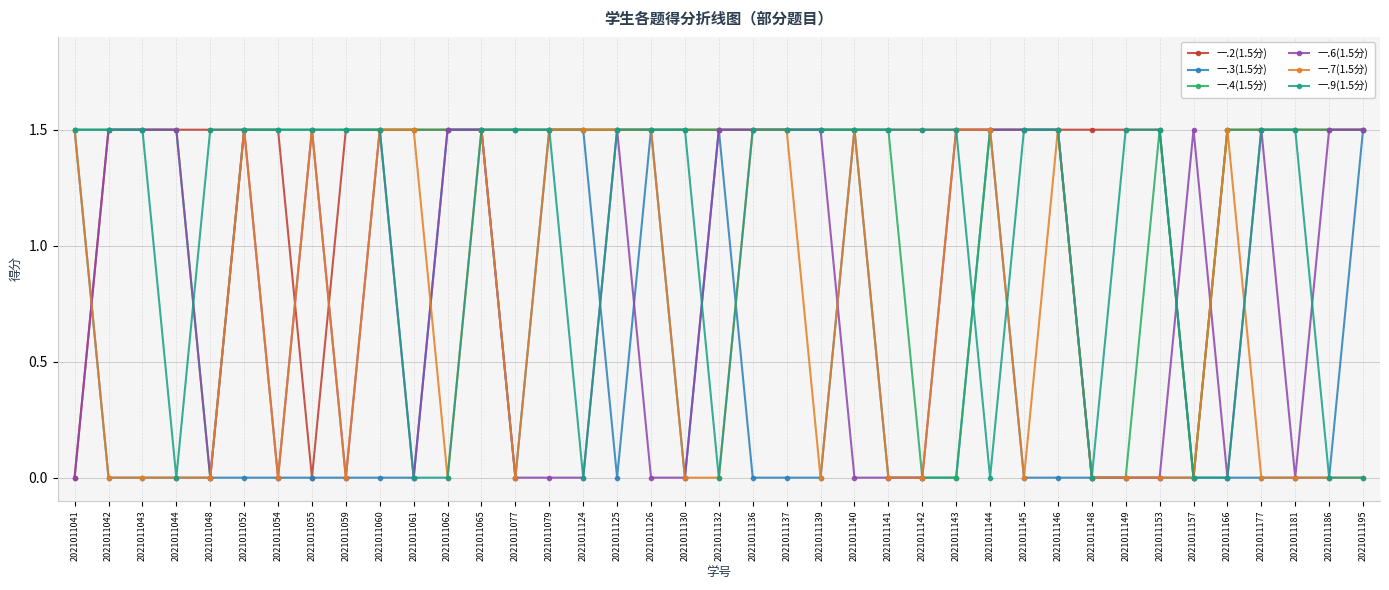

Reading left to right, transcribe all the data shown in this chart.

一.2(1.5分): 2021011041=0.0	2021011042=1.5	2021011043=1.5	2021011044=1.5	2021011048=1.5	2021011052=1.5	2021011054=1.5	2021011055=0.0	2021011059=1.5	2021011060=1.5	2021011061=1.5	2021011062=1.5	2021011065=1.5	2021011077=1.5	2021011079=1.5	2021011124=1.5	2021011125=1.5	2021011126=1.5	2021011130=1.5	2021011132=1.5	2021011136=1.5	2021011137=1.5	2021011139=1.5	2021011140=1.5	2021011141=1.5	2021011142=1.5	2021011143=1.5	2021011144=1.5	2021011145=1.5	2021011146=1.5	2021011148=1.5	2021011149=1.5	2021011153=1.5	2021011157=0.0	2021011166=1.5	2021011177=1.5	2021011181=1.5	2021011186=1.5	2021011195=1.5
一.3(1.5分): 2021011041=1.5	2021011042=0.0	2021011043=0.0	2021011044=0.0	2021011048=0.0	2021011052=0.0	2021011054=0.0	2021011055=0.0	2021011059=0.0	2021011060=0.0	2021011061=0.0	2021011062=1.5	2021011065=1.5	2021011077=0.0	2021011079=1.5	2021011124=1.5	2021011125=0.0	2021011126=1.5	2021011130=0.0	2021011132=1.5	2021011136=0.0	2021011137=0.0	2021011139=0.0	2021011140=1.5	2021011141=0.0	2021011142=0.0	2021011143=0.0	2021011144=1.5	2021011145=0.0	2021011146=0.0	2021011148=0.0	2021011149=0.0	2021011153=0.0	2021011157=0.0	2021011166=0.0	2021011177=0.0	2021011181=0.0	2021011186=0.0	2021011195=1.5
一.4(1.5分): 2021011041=1.5	2021011042=1.5	2021011043=1.5	2021011044=1.5	2021011048=0.0	2021011052=1.5	2021011054=1.5	2021011055=1.5	2021011059=1.5	2021011060=1.5	2021011061=1.5	2021011062=1.5	2021011065=1.5	2021011077=1.5	2021011079=1.5	2021011124=1.5	2021011125=1.5	2021011126=1.5	2021011130=1.5	2021011132=1.5	2021011136=1.5	2021011137=1.5	2021011139=1.5	2021011140=1.5	2021011141=1.5	2021011142=0.0	2021011143=0.0	2021011144=1.5	2021011145=1.5	2021011146=1.5	2021011148=0.0	2021011149=0.0	2021011153=1.5	2021011157=0.0	2021011166=1.5	2021011177=1.5	2021011181=1.5	2021011186=1.5	2021011195=1.5
一.6(1.5分): 2021011041=0.0	2021011042=1.5	2021011043=1.5	2021011044=1.5	2021011048=0.0	2021011052=1.5	2021011054=0.0	2021011055=1.5	2021011059=0.0	2021011060=1.5	2021011061=0.0	2021011062=1.5	2021011065=1.5	2021011077=0.0	2021011079=0.0	2021011124=0.0	2021011125=1.5	2021011126=0.0	2021011130=0.0	2021011132=1.5	2021011136=1.5	2021011137=1.5	2021011139=1.5	2021011140=0.0	2021011141=0.0	2021011142=0.0	2021011143=1.5	2021011144=1.5	2021011145=1.5	2021011146=1.5	2021011148=0.0	2021011149=0.0	2021011153=0.0	2021011157=1.5	2021011166=0.0	2021011177=1.5	2021011181=0.0	2021011186=1.5	2021011195=1.5
一.7(1.5分): 2021011041=1.5	2021011042=0.0	2021011043=0.0	2021011044=0.0	2021011048=0.0	2021011052=1.5	2021011054=0.0	2021011055=1.5	2021011059=0.0	2021011060=1.5	2021011061=1.5	2021011062=0.0	2021011065=1.5	2021011077=0.0	2021011079=1.5	2021011124=1.5	2021011125=1.5	2021011126=1.5	2021011130=0.0	2021011132=0.0	2021011136=1.5	2021011137=1.5	2021011139=0.0	2021011140=1.5	2021011141=0.0	2021011142=0.0	2021011143=1.5	2021011144=1.5	2021011145=0.0	2021011146=1.5	2021011148=0.0	2021011149=0.0	2021011153=0.0	2021011157=0.0	2021011166=1.5	2021011177=0.0	2021011181=0.0	2021011186=0.0	2021011195=0.0
一.9(1.5分): 2021011041=1.5	2021011042=1.5	2021011043=1.5	2021011044=0.0	2021011048=1.5	2021011052=1.5	2021011054=1.5	2021011055=1.5	2021011059=1.5	2021011060=1.5	2021011061=0.0	2021011062=0.0	2021011065=1.5	2021011077=1.5	2021011079=1.5	2021011124=0.0	2021011125=1.5	2021011126=1.5	2021011130=1.5	2021011132=0.0	2021011136=1.5	2021011137=1.5	2021011139=1.5	2021011140=1.5	2021011141=1.5	2021011142=1.5	2021011143=1.5	2021011144=0.0	2021011145=1.5	2021011146=1.5	2021011148=0.0	2021011149=1.5	2021011153=1.5	2021011157=0.0	2021011166=0.0	2021011177=1.5	2021011181=1.5	2021011186=0.0	2021011195=0.0